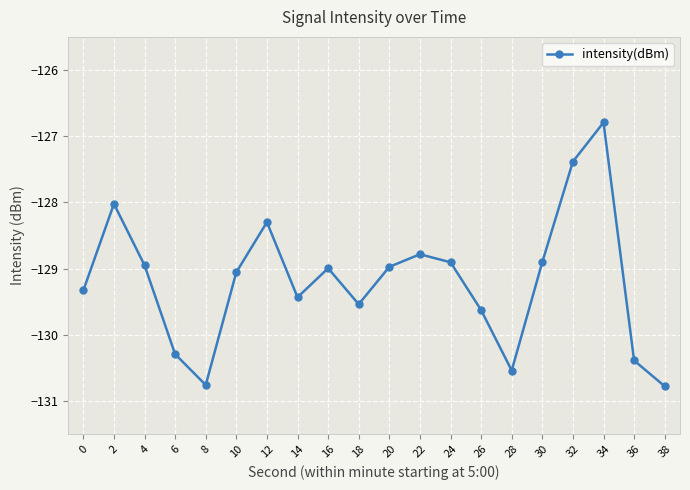

How many categories are shown in the chart?

20